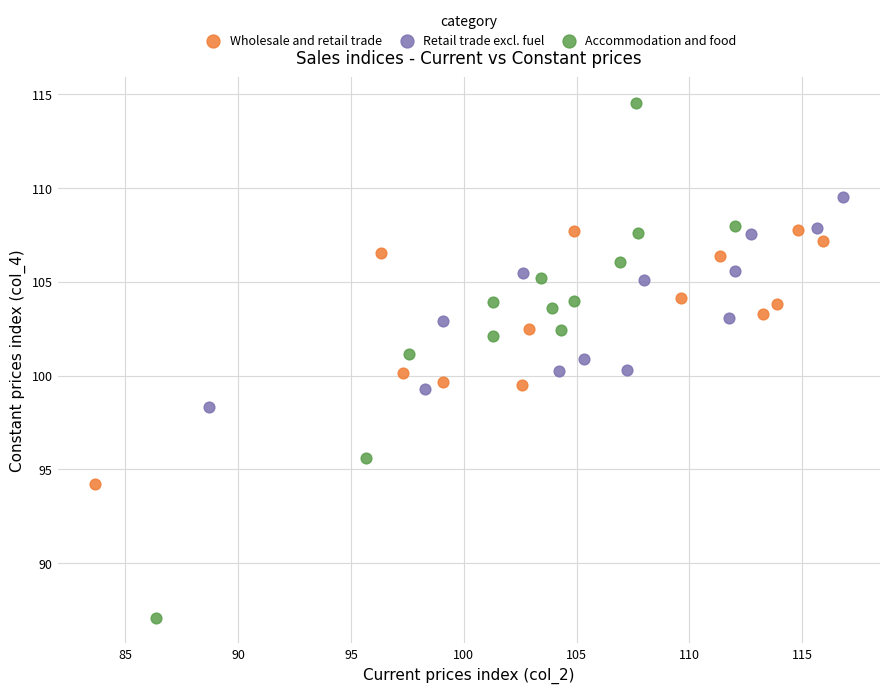

What are all the series names shown in the legend?

Wholesale and retail trade, Retail trade excl. fuel, Accommodation and food